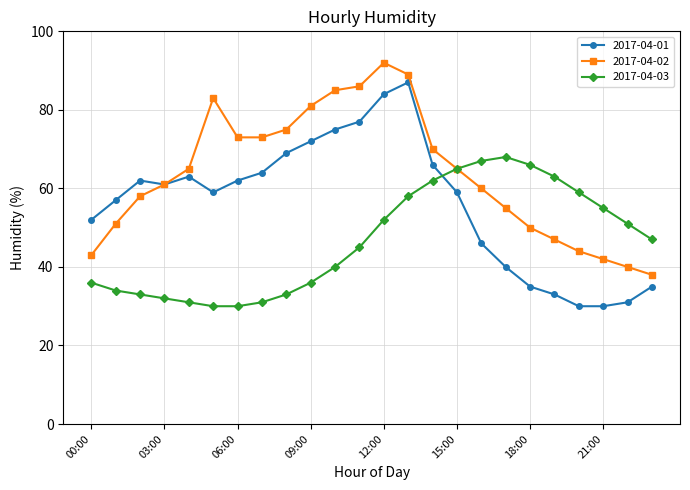

How many interior local peaks does the 2017-04-01 series have?

3